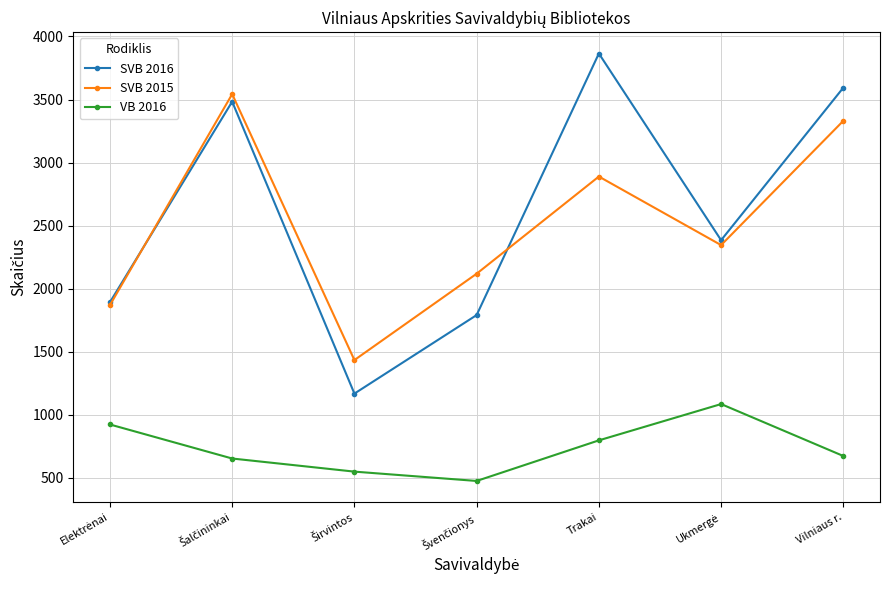

Which series has the largest range (max minus min)?

SVB 2016